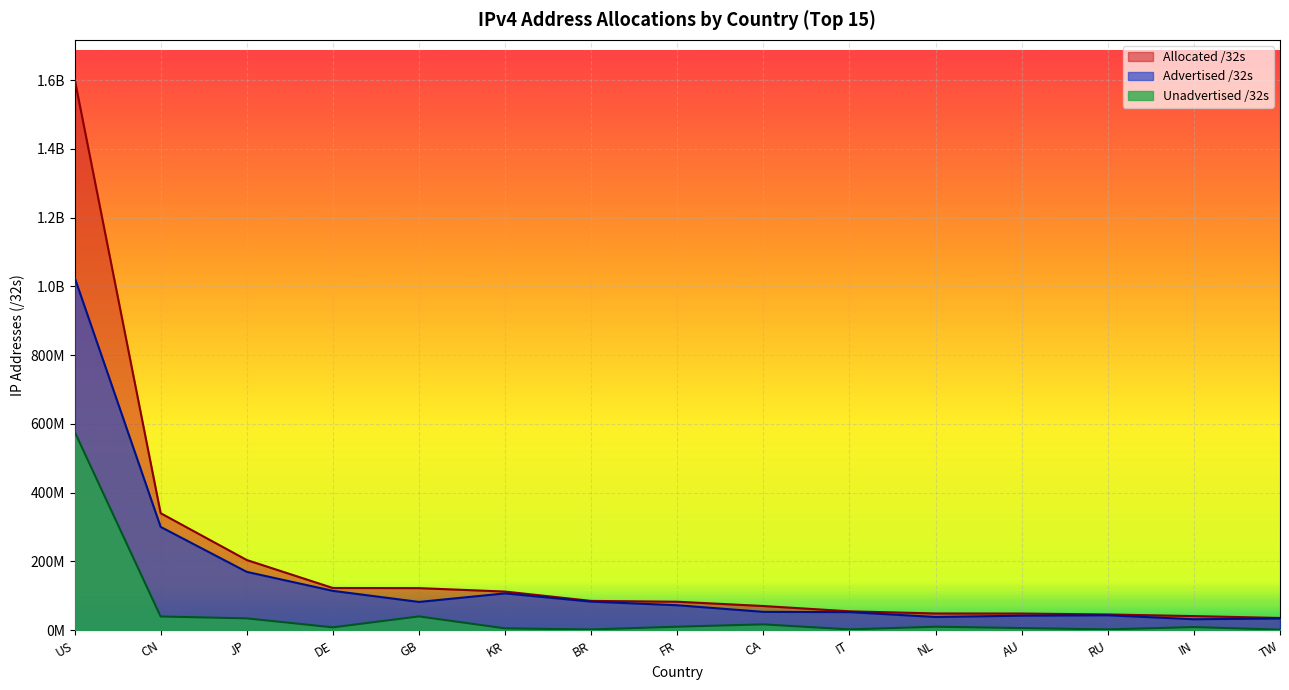

What is the difference between the highest and lowest values at FR?

72627712